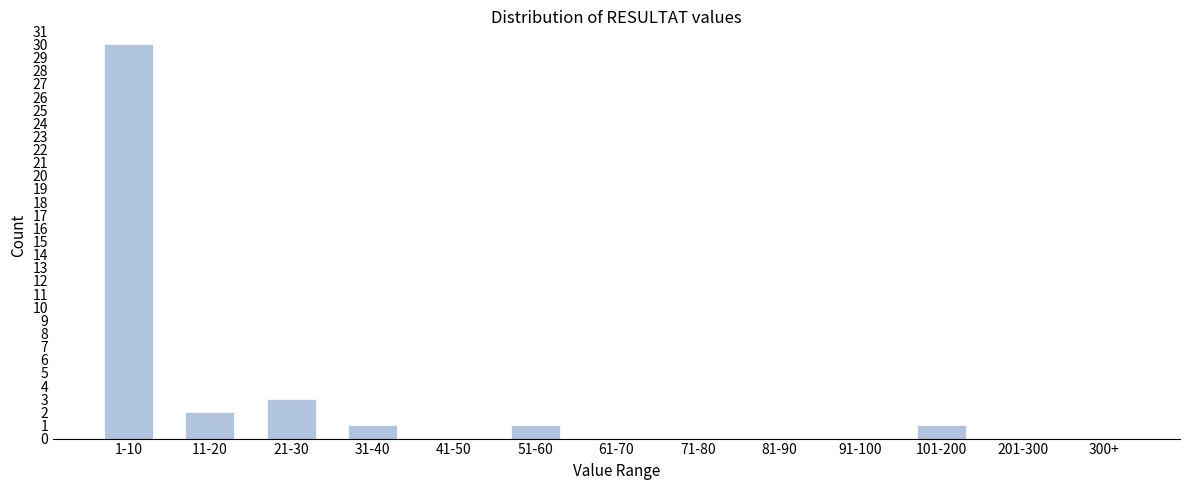

Reading left to right, what are all the values shown in this chart?

1-10=30	11-20=2	21-30=3	31-40=1	41-50=0	51-60=1	61-70=0	71-80=0	81-90=0	91-100=0	101-200=1	201-300=0	300+=0